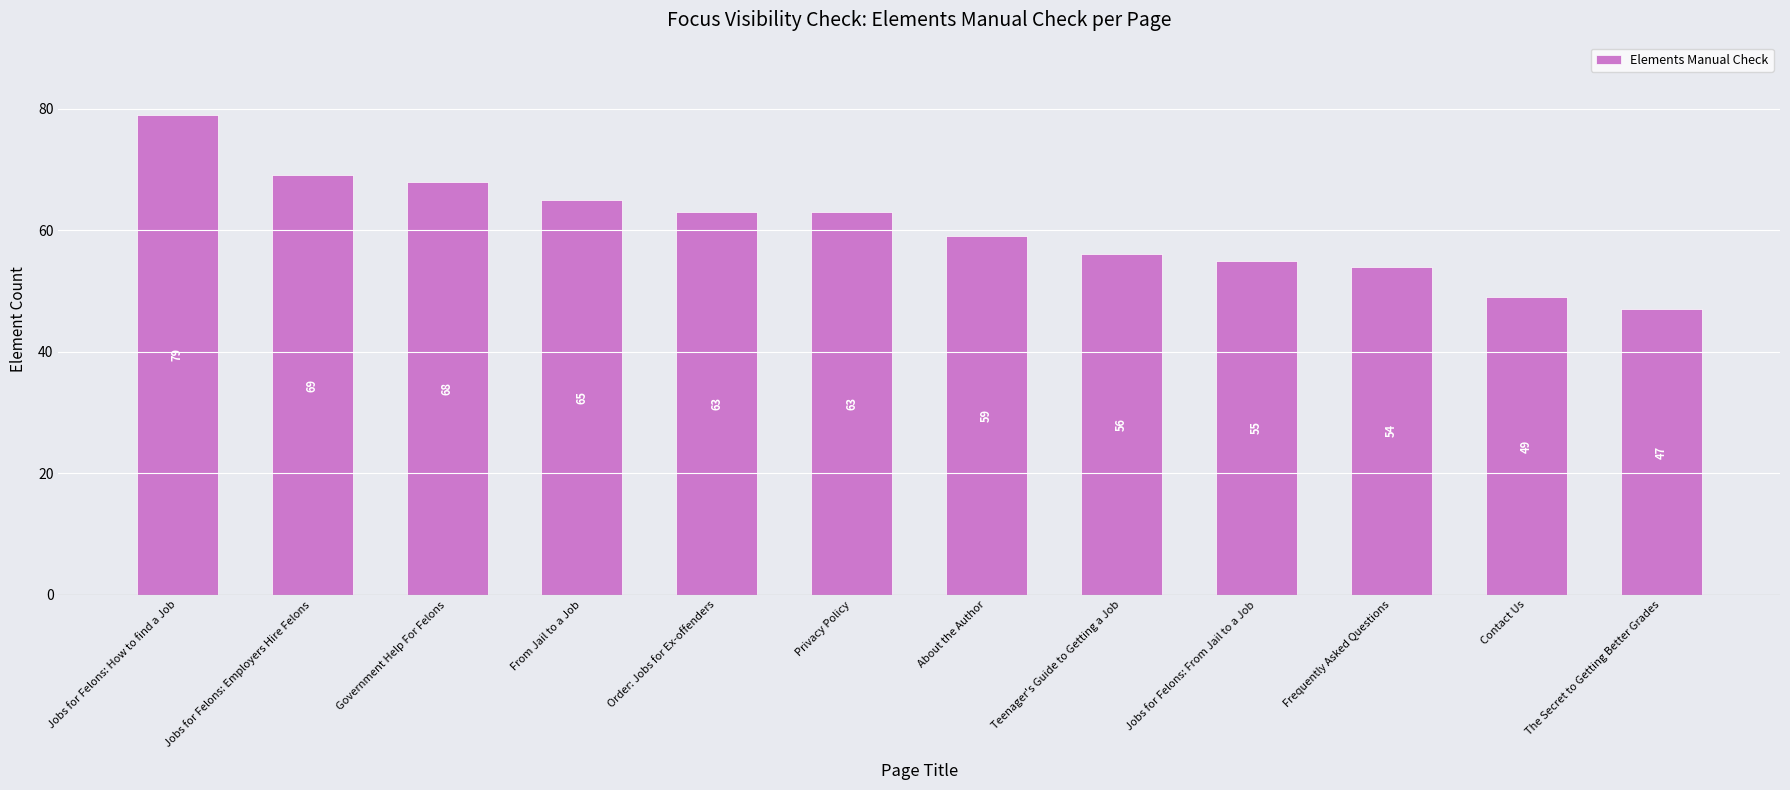

What is the change in value from About the Author to The Secret to Getting Better Grades?

-12